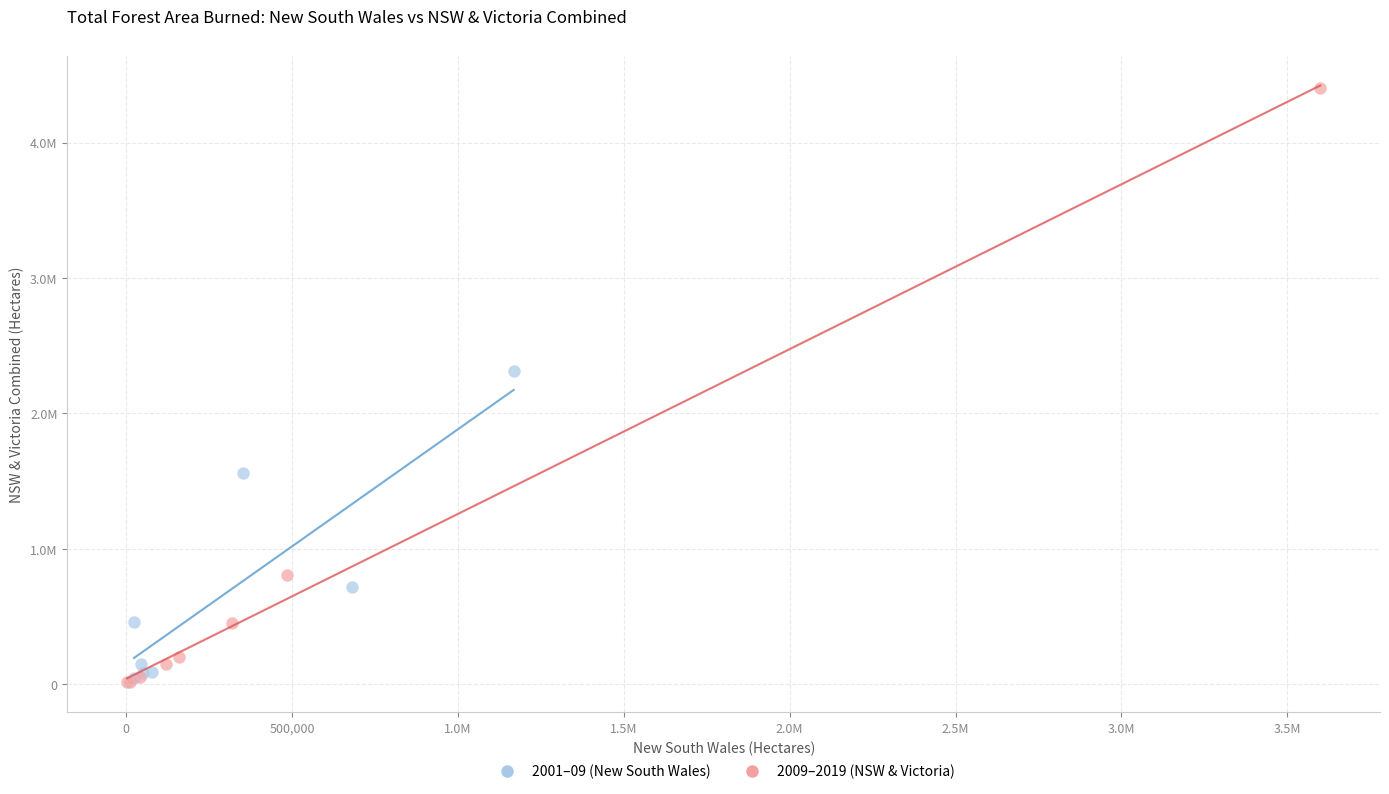

What are all the series names shown in the legend?

2001–09 (New South Wales), 2009–2019 (NSW & Victoria)